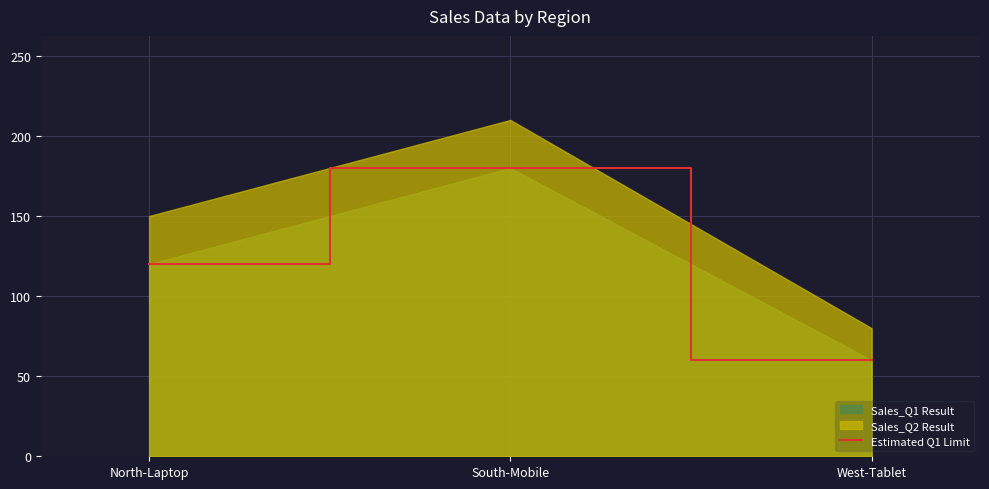

How many data points are above 120?

1